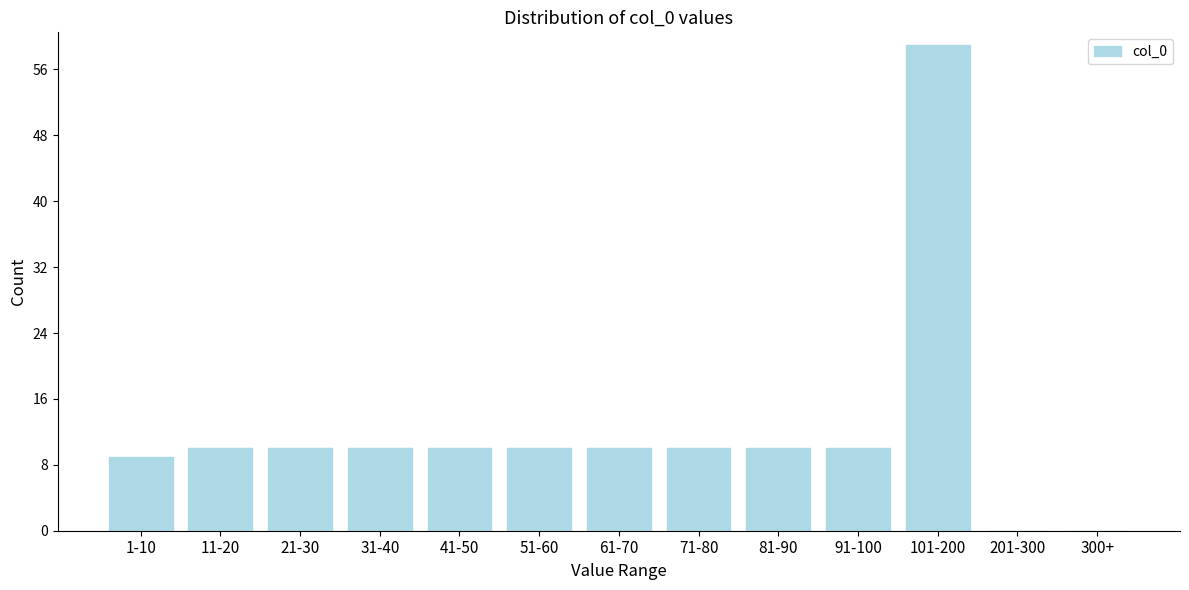

Reading right to left, list all the values displayed in this chart.

300+=0	201-300=0	101-200=59	91-100=10	81-90=10	71-80=10	61-70=10	51-60=10	41-50=10	31-40=10	21-30=10	11-20=10	1-10=9